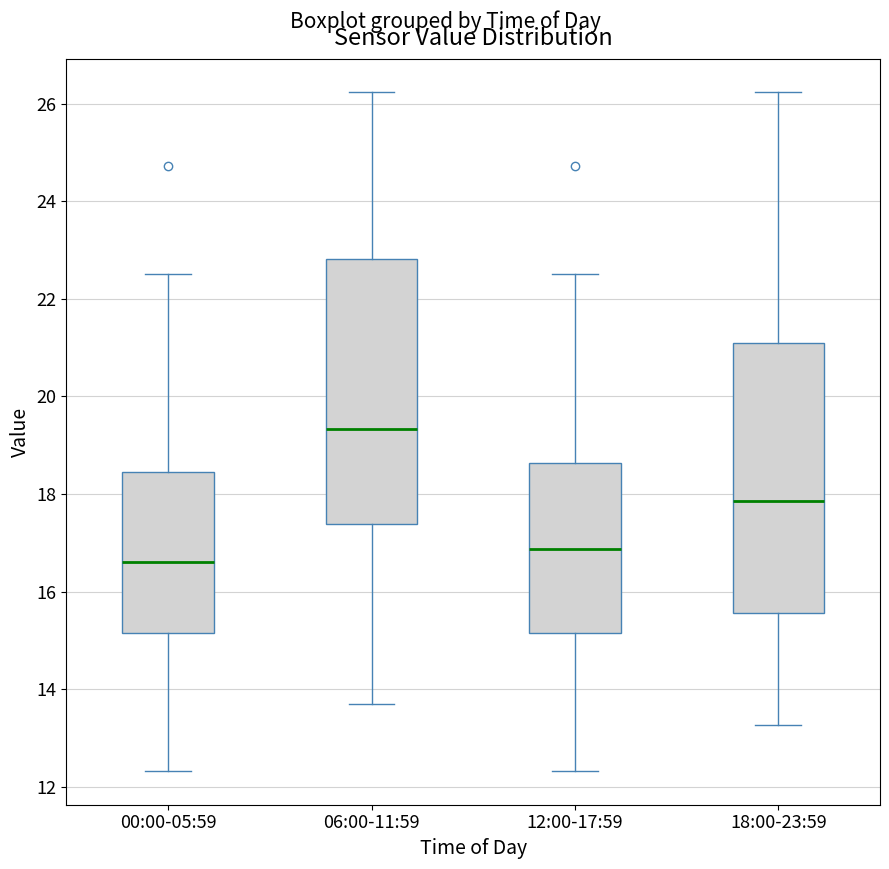

Reading left to right, read every box against the y-axis: the position of its median line, the range the box covers, and the ends of its whiskers. The values are not printed on the chart, so give them approximately, as read against the axis.

00:00-05:59: median 16.6, box 15.2 to 18.4, whiskers 12.4 to 22.6
06:00-11:59: median 19.4, box 17.4 to 22.8, whiskers 13.8 to 26.2
12:00-17:59: median 16.8, box 15.2 to 18.6, whiskers 12.4 to 22.6
18:00-23:59: median 17.8, box 15.6 to 21.0, whiskers 13.2 to 26.2